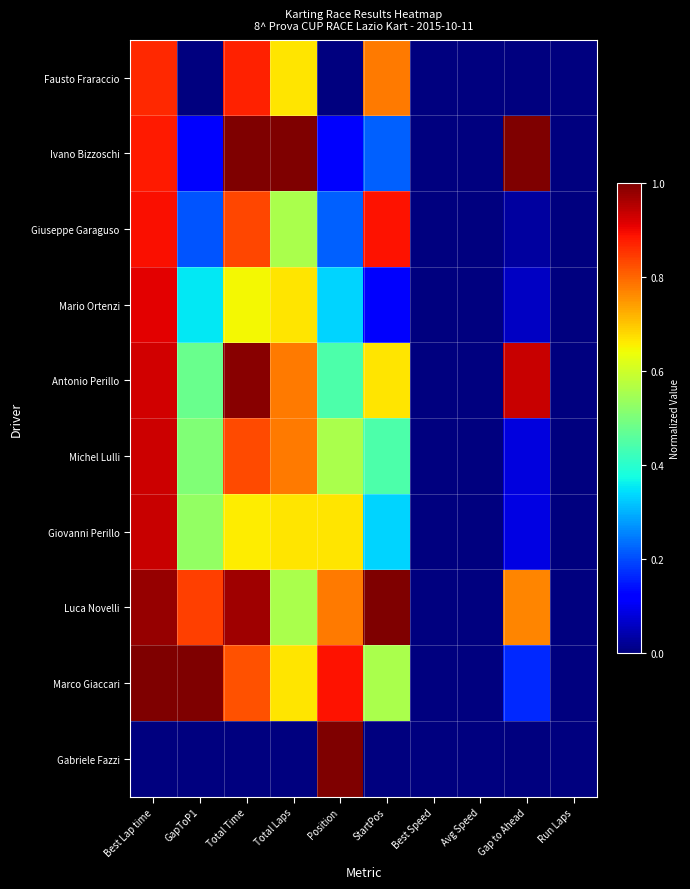

Reading left to right, extract all data points from this chart.

Fausto Fraraccio: Best Lap time=0.9	GapToP1=0.0	Total Time=0.9	Total Laps=0.7	Position=0.0	StartPos=0.8	Best Speed=0.0	Avg Speed=0.0	Gap to Ahead=0.0	Run Laps=0.0
Ivano Bizzoschi: Best Lap time=0.9	GapToP1=0.1	Total Time=1.0	Total Laps=1.0	Position=0.1	StartPos=0.2	Best Speed=0.0	Avg Speed=0.0	Gap to Ahead=1.0	Run Laps=0.0
Giuseppe Garaguso: Best Lap time=0.9	GapToP1=0.2	Total Time=0.8	Total Laps=0.6	Position=0.2	StartPos=0.9	Best Speed=0.0	Avg Speed=0.0	Gap to Ahead=0.0	Run Laps=0.0
Mario Ortenzi: Best Lap time=0.9	GapToP1=0.4	Total Time=0.6	Total Laps=0.7	Position=0.3	StartPos=0.1	Best Speed=0.0	Avg Speed=0.0	Gap to Ahead=0.1	Run Laps=0.0
Antonio Perillo: Best Lap time=0.9	GapToP1=0.5	Total Time=1.0	Total Laps=0.8	Position=0.4	StartPos=0.7	Best Speed=0.0	Avg Speed=0.0	Gap to Ahead=0.9	Run Laps=0.0
Michel Lulli: Best Lap time=0.9	GapToP1=0.5	Total Time=0.8	Total Laps=0.8	Position=0.6	StartPos=0.4	Best Speed=0.0	Avg Speed=0.0	Gap to Ahead=0.1	Run Laps=0.0
Giovanni Perillo: Best Lap time=0.9	GapToP1=0.5	Total Time=0.7	Total Laps=0.7	Position=0.7	StartPos=0.3	Best Speed=0.0	Avg Speed=0.0	Gap to Ahead=0.1	Run Laps=0.0
Luca Novelli: Best Lap time=1.0	GapToP1=0.8	Total Time=1.0	Total Laps=0.6	Position=0.8	StartPos=1.0	Best Speed=0.0	Avg Speed=0.0	Gap to Ahead=0.8	Run Laps=0.0
Marco Giaccari: Best Lap time=1.0	GapToP1=1.0	Total Time=0.8	Total Laps=0.7	Position=0.9	StartPos=0.6	Best Speed=0.0	Avg Speed=0.0	Gap to Ahead=0.2	Run Laps=0.0
Gabriele Fazzi: Best Lap time=0.0	GapToP1=0.0	Total Time=0.0	Total Laps=0.0	Position=1.0	StartPos=0.0	Best Speed=0.0	Avg Speed=0.0	Gap to Ahead=0.0	Run Laps=0.0